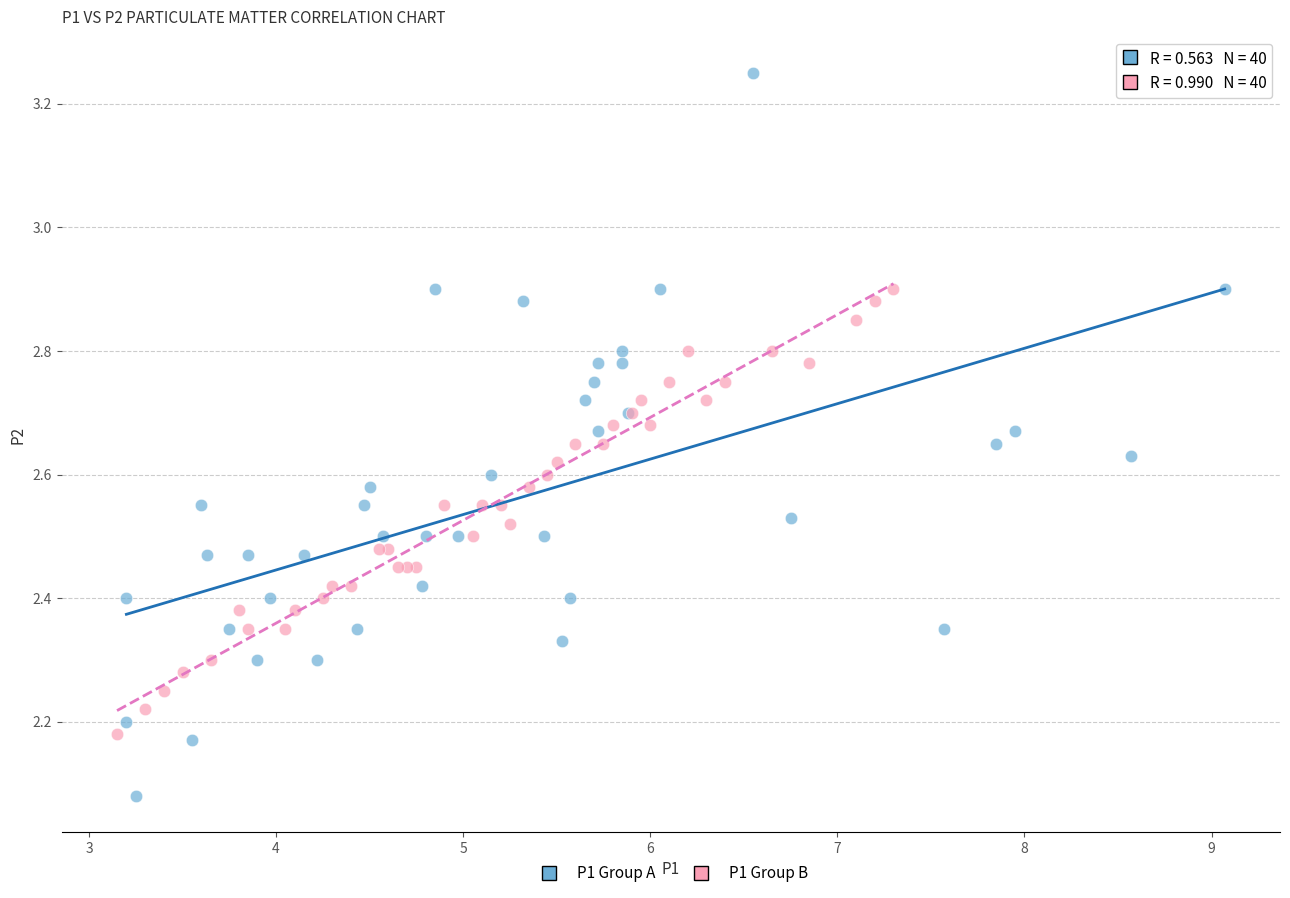

Which series has the widest spread of Y values?

P1 Group A